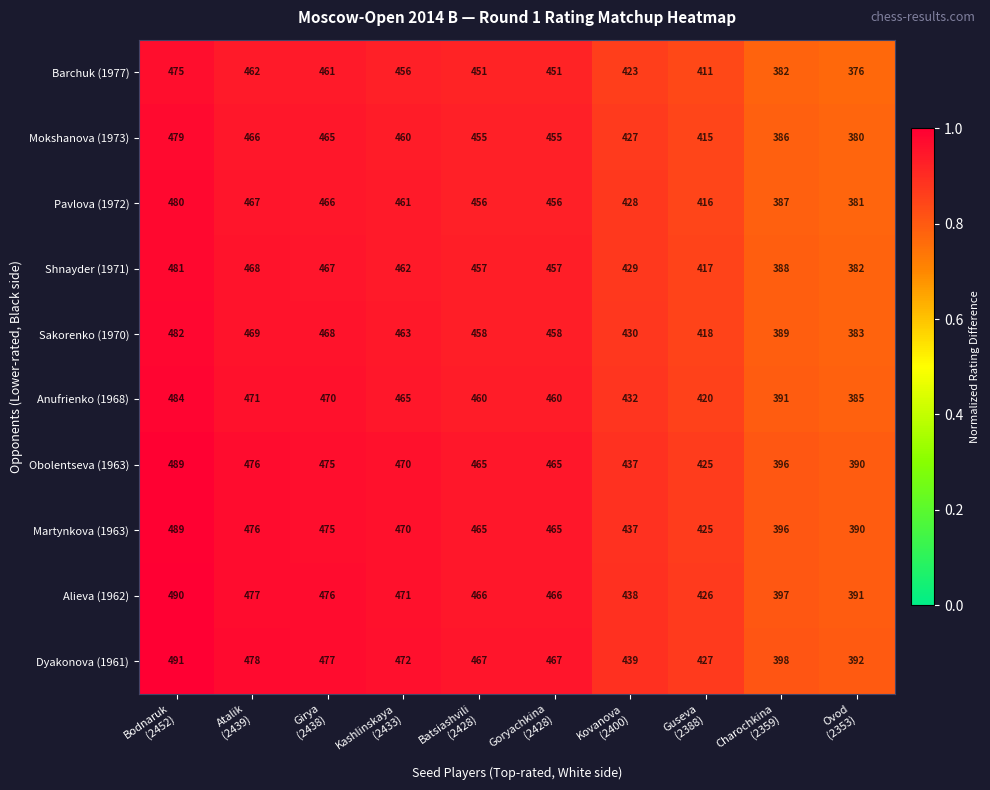

Which series has the largest total across all categories?

Dyakonova (1961)